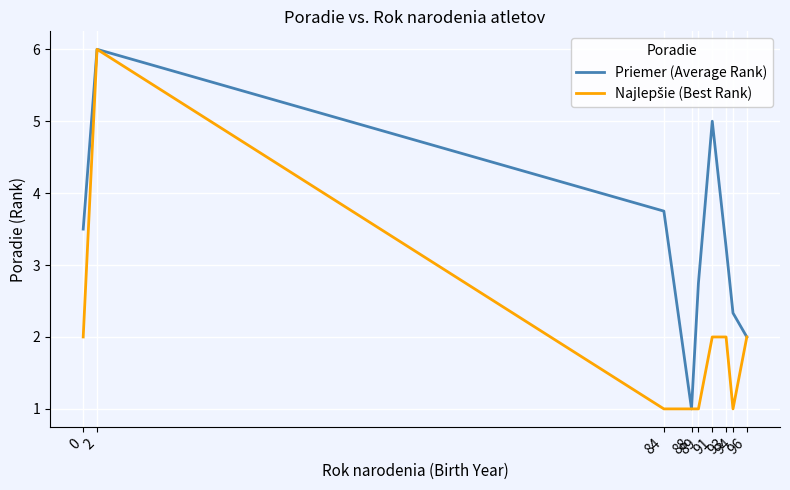

Which series has the largest total across all categories?

Priemer (Average Rank)